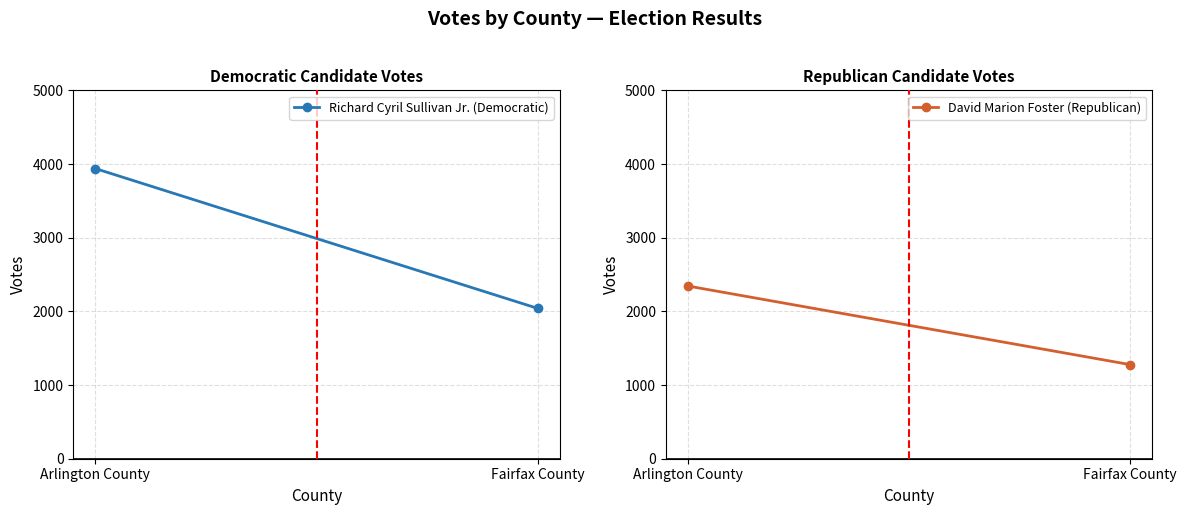

How many lines are shown in the chart?

2